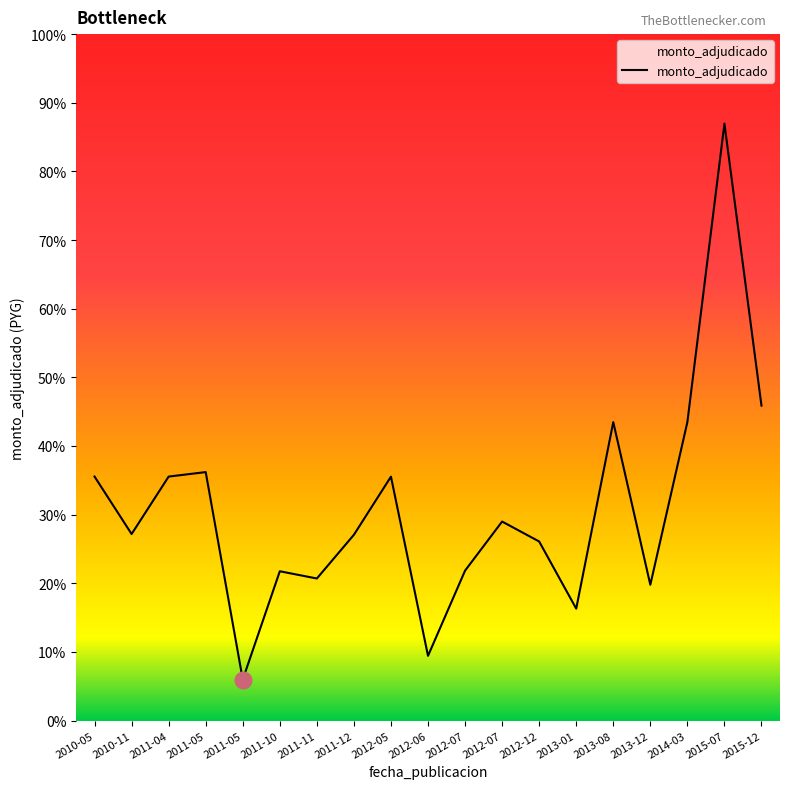

At which label is the value closest to 42750000?

2015-12